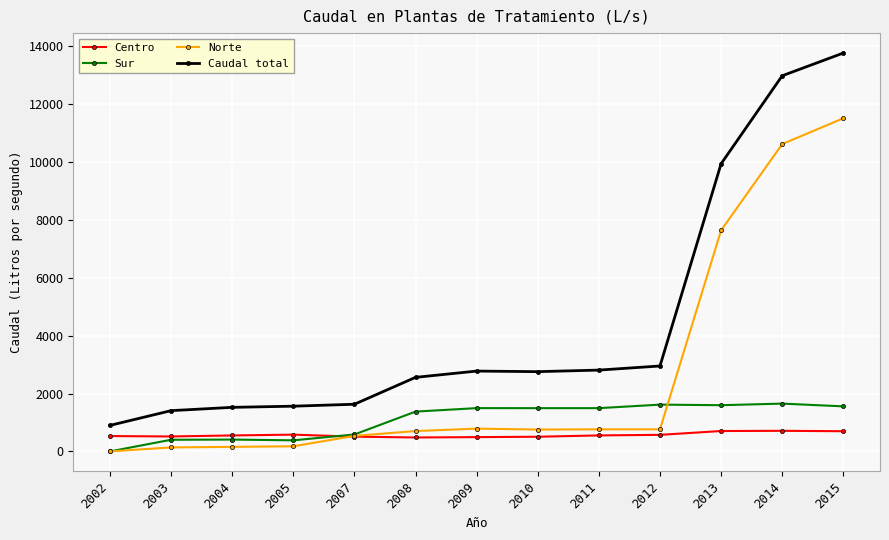

What is the approximate value of Caudal total at 2014, to the nearest 100?

13000